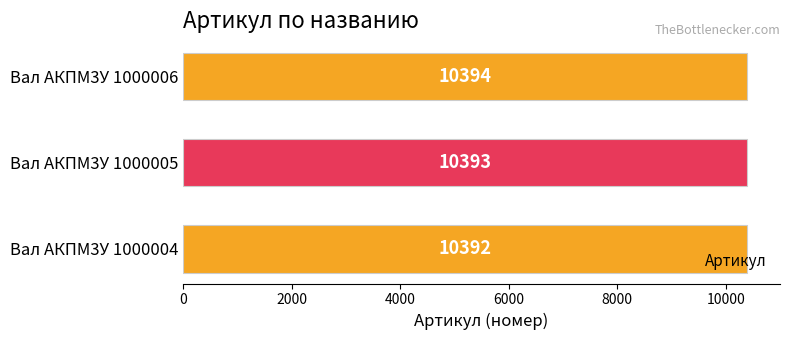

How many data points does each series have?

3